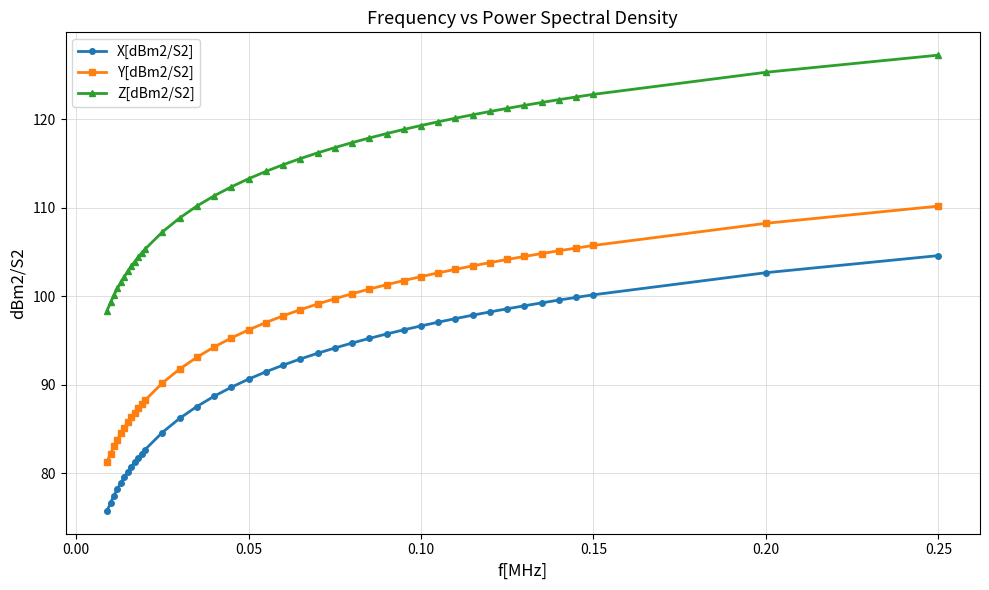

Reading left to right, list all the values displayed in this chart.

X[dBm2/S2]: 75.7	76.6	77.5	78.2	78.9	79.6	80.1	80.7	81.2	81.7	82.2	82.6	84.6	86.2	87.5	88.7	89.7	90.6	91.4	92.2	92.9	93.5	94.1	94.7	95.2	95.7	96.2	96.6	97.1	97.5	97.8	98.2	98.6	98.9	99.2	99.6	99.9	100.1	102.6	104.6
Y[dBm2/S2]: 81.3	82.2	83.0	83.8	84.5	85.1	85.7	86.3	86.8	87.3	87.8	88.2	90.2	91.7	93.1	94.2	95.3	96.2	97.0	97.8	98.5	99.1	99.7	100.3	100.8	101.3	101.8	102.2	102.6	103.0	103.4	103.8	104.1	104.5	104.8	105.1	105.4	105.7	108.2	110.2
Z[dBm2/S2]: 98.4	99.3	100.1	100.9	101.6	102.2	102.8	103.4	103.9	104.4	104.9	105.3	107.2	108.8	110.2	111.3	112.3	113.3	114.1	114.8	115.5	116.2	116.8	117.3	117.9	118.4	118.8	119.3	119.7	120.1	120.5	120.9	121.2	121.6	121.9	122.2	122.5	122.8	125.3	127.2